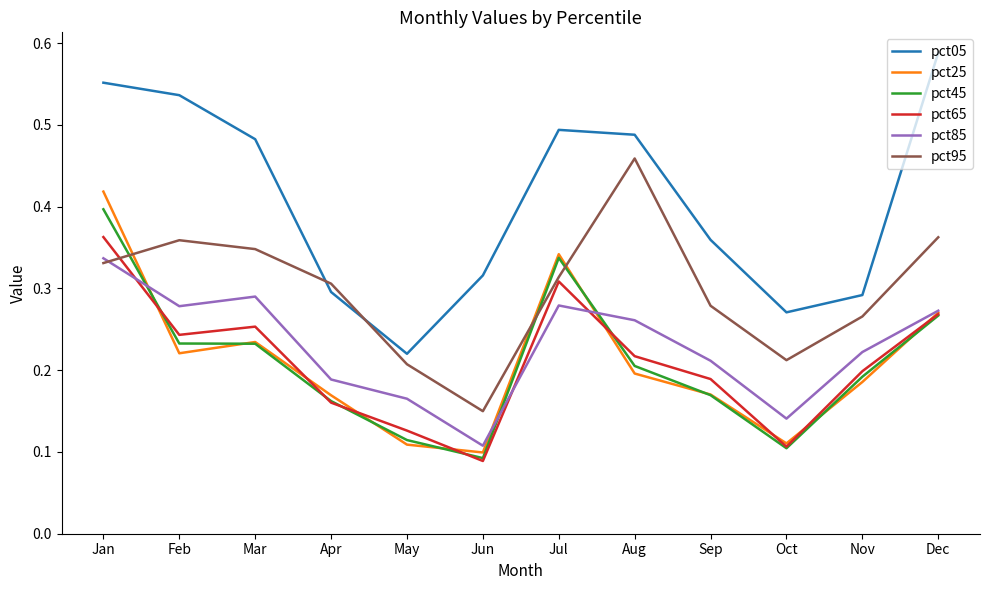

How many lines are shown in the chart?

6